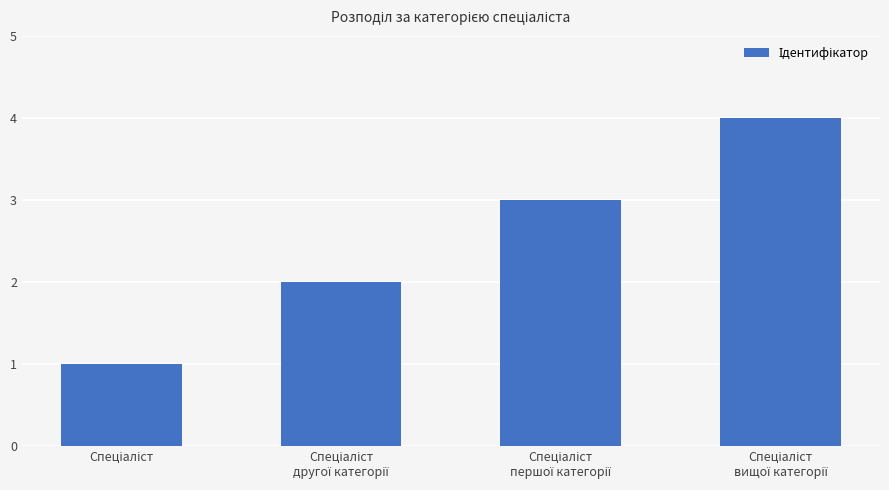

What is the sum of all values?

10